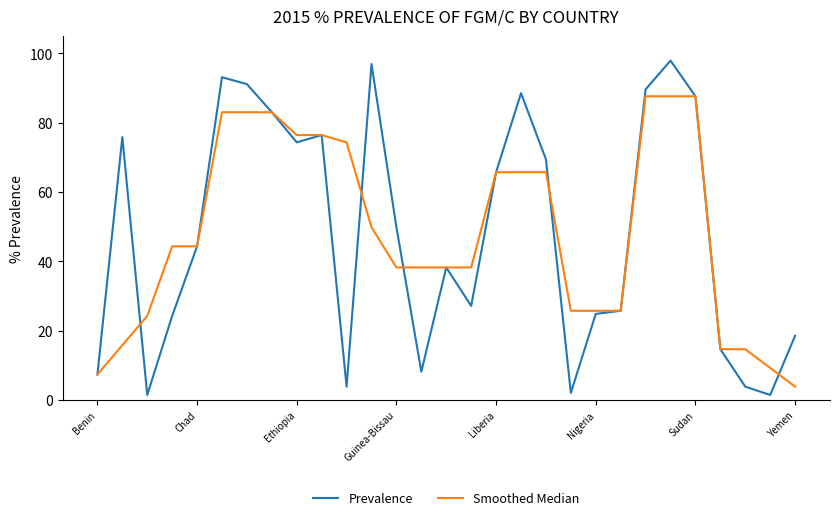

Rank the series by their maximum value, from lowest to highest.

Smoothed Median, Prevalence